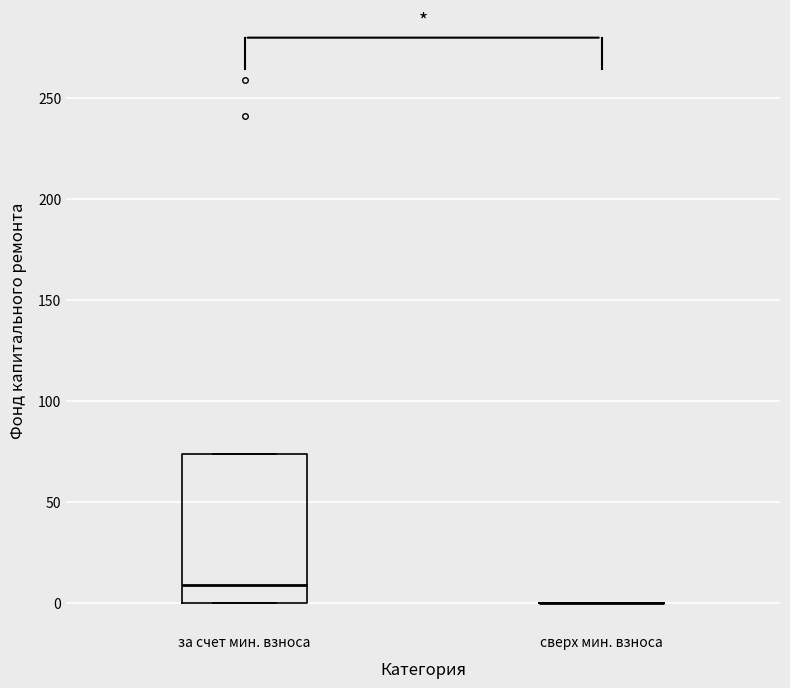

Where does the median line of the box for за счет мин. взноса sit on the y-axis? The values are not printed on the chart, so give them approximately, as read against the axis.

10